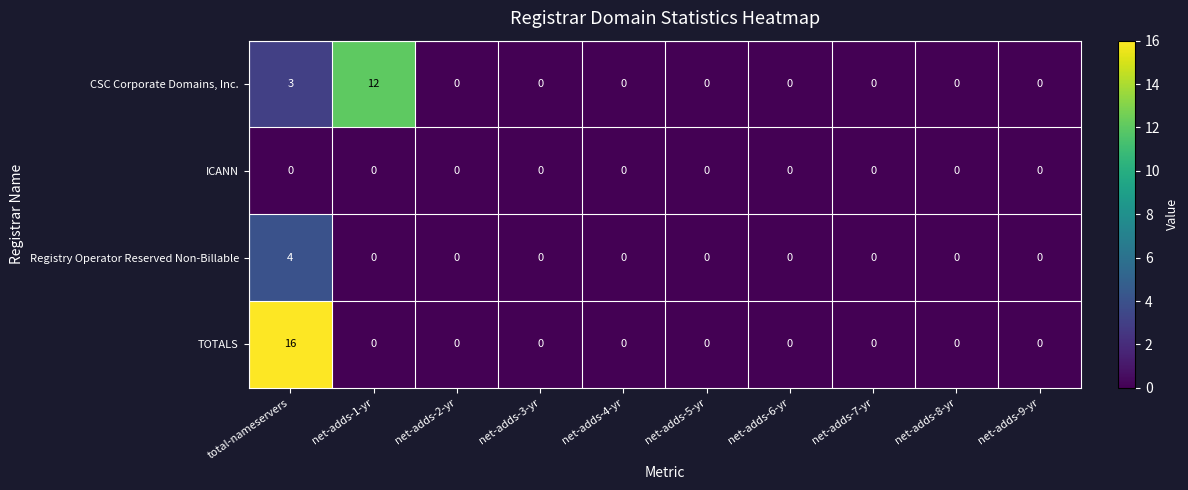

Which series has the largest total across all categories?

TOTALS